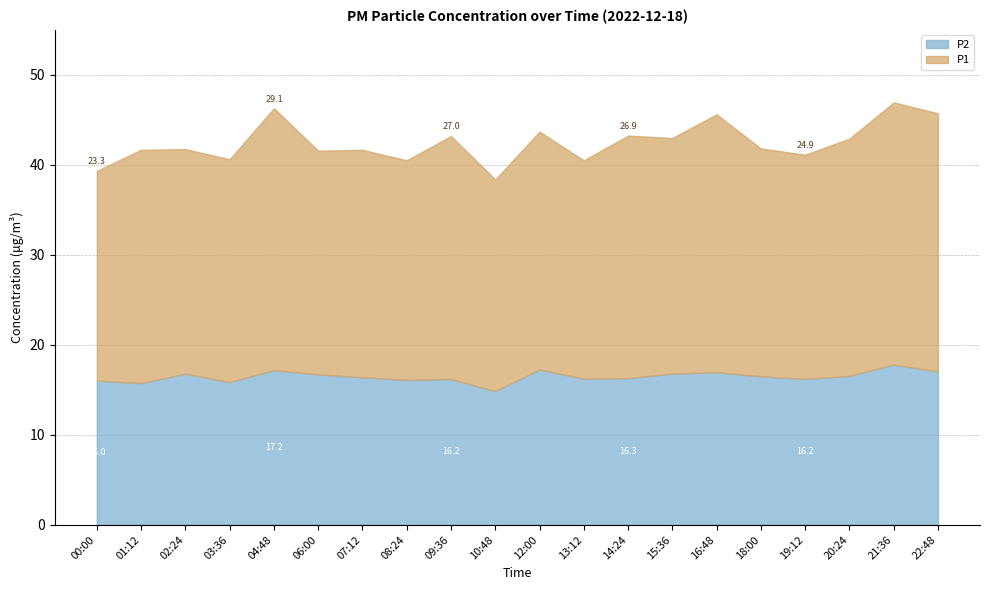

The value of P2 at 01:12 is 21.8. True or false?

False